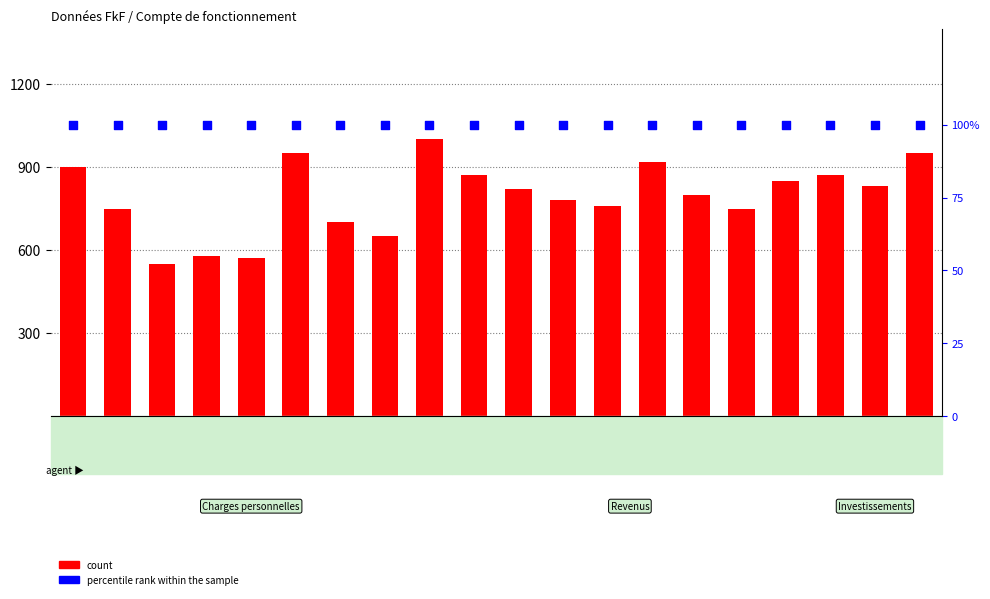

Is the value of percentile rank within the sample at 31 greater than the value of count at 41/43?

No